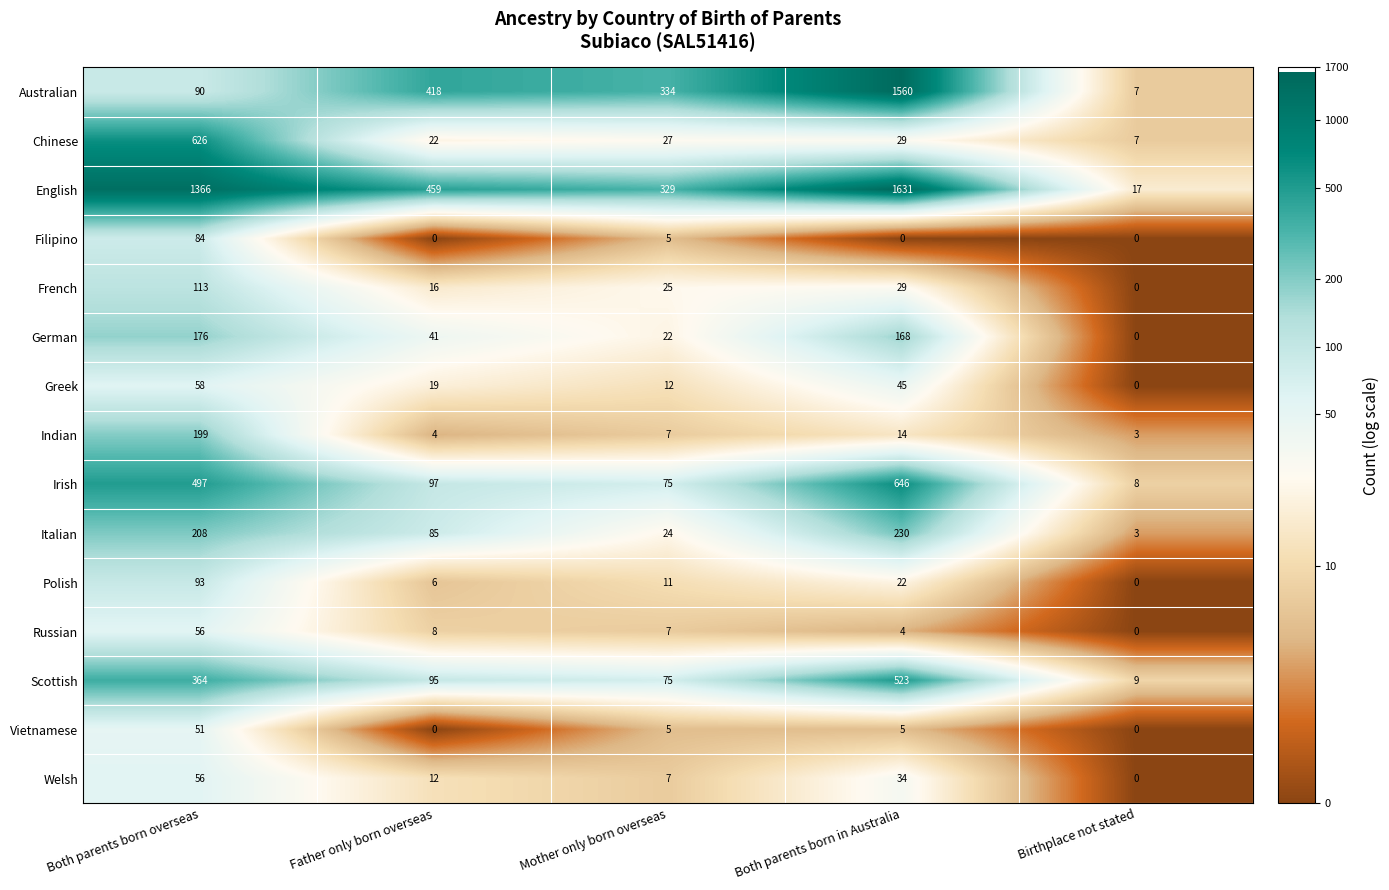

Where is Welsh nearest to the value 28?

Both parents born in Australia